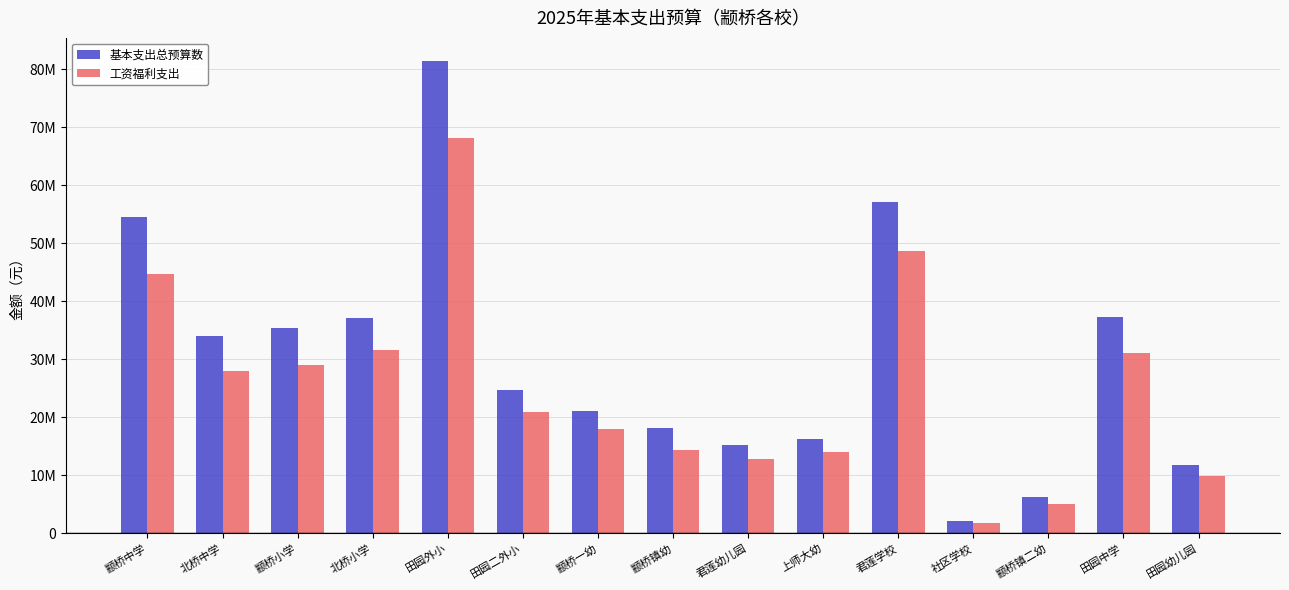

The 基本支出总预算数 series shows 33628245.9 at 颛桥一幼. True or false?

False